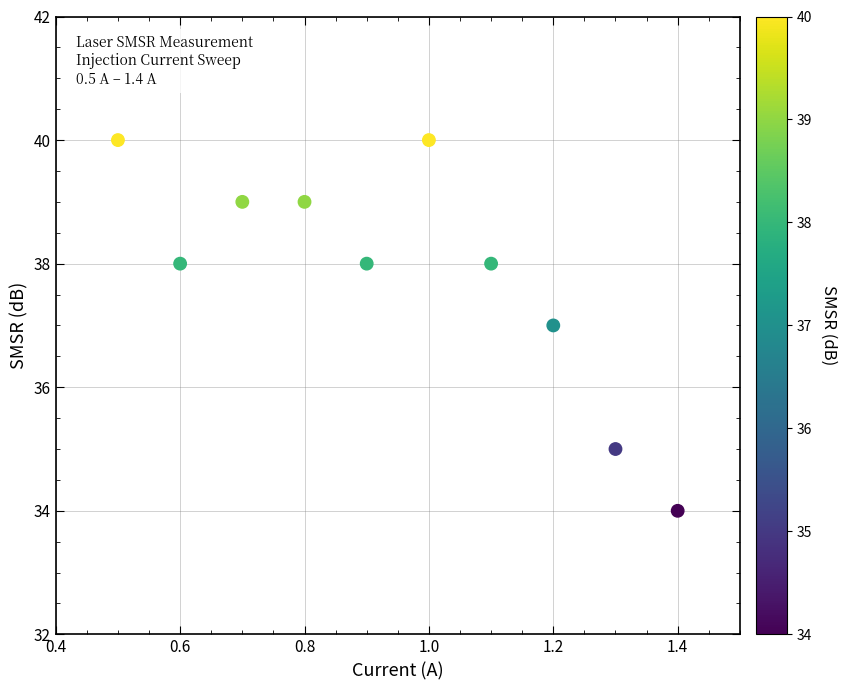

What is the range of Y values (max minus min)?

6